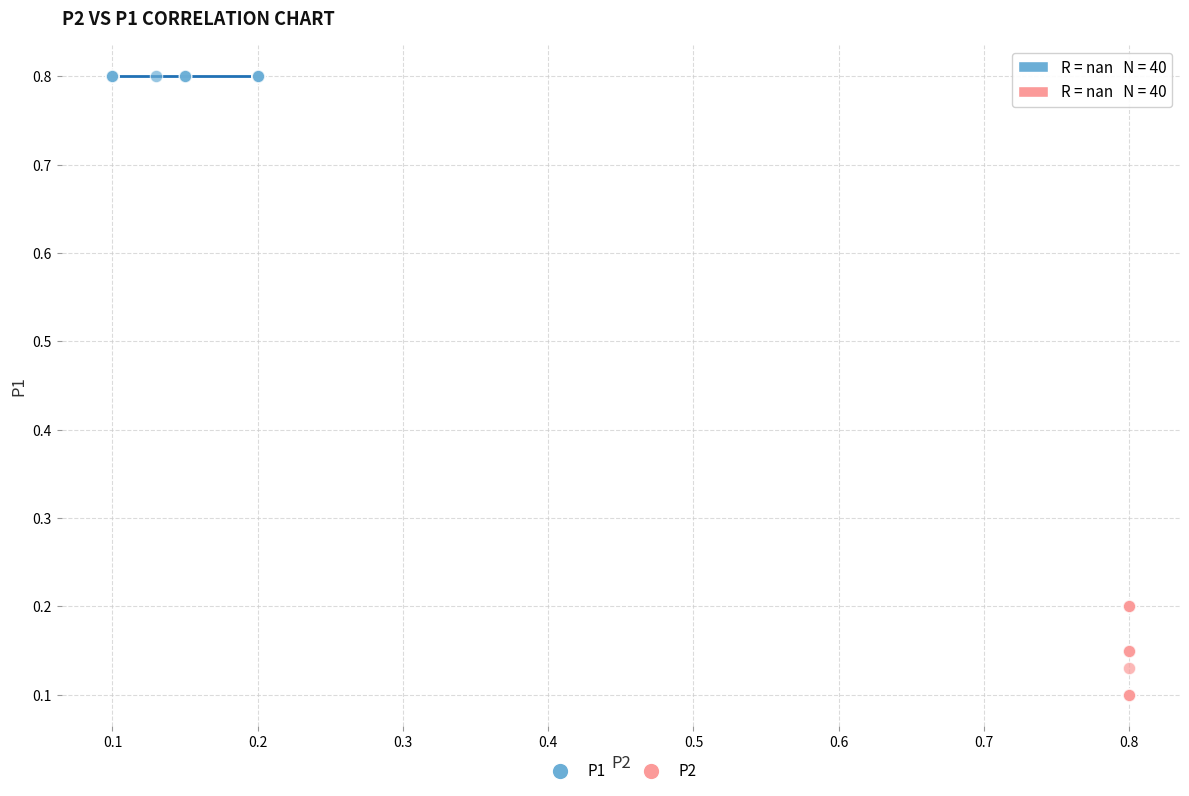

Which series contains the highest Y value?

P1